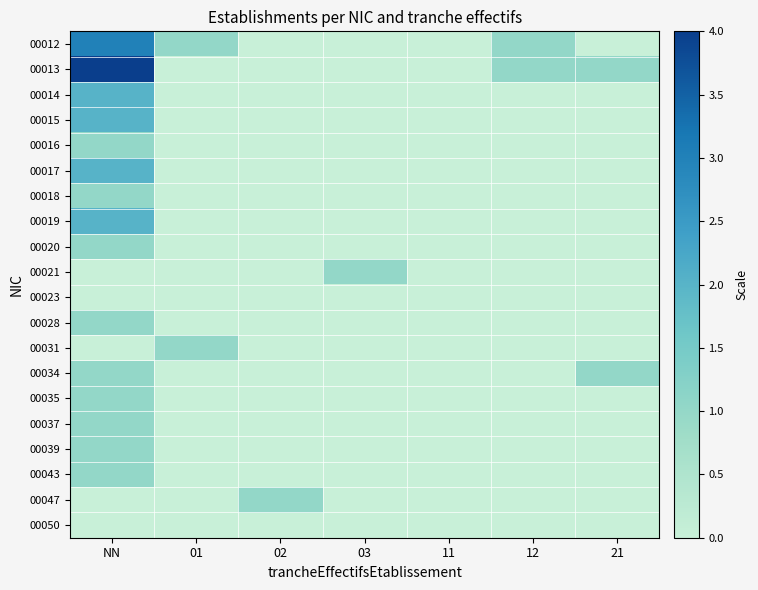

Which category has the highest value across all series?

NN